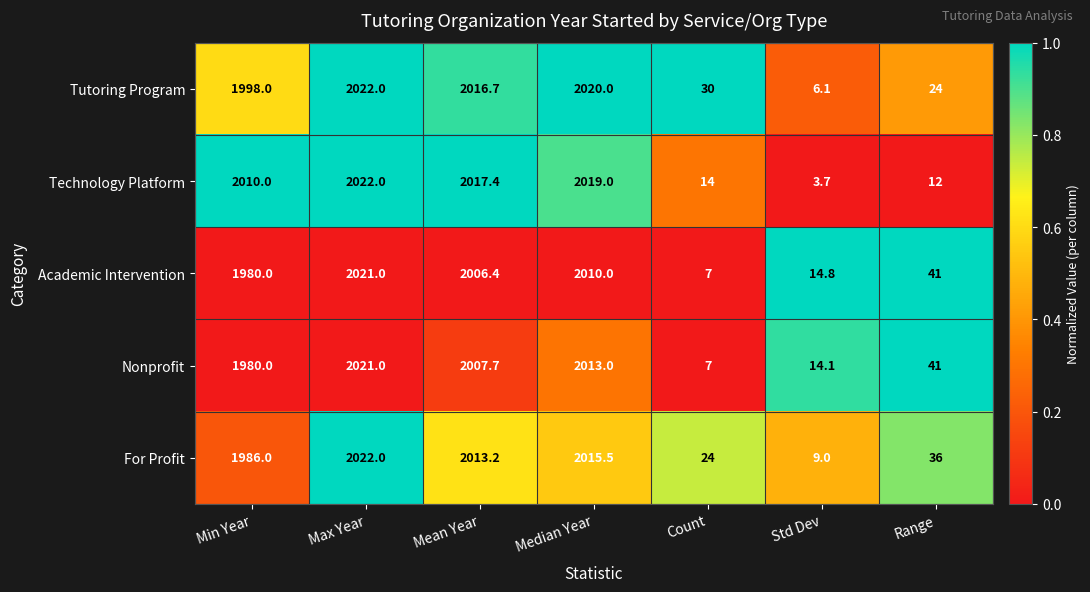

Which series has the largest total across all categories?

Tutoring Program